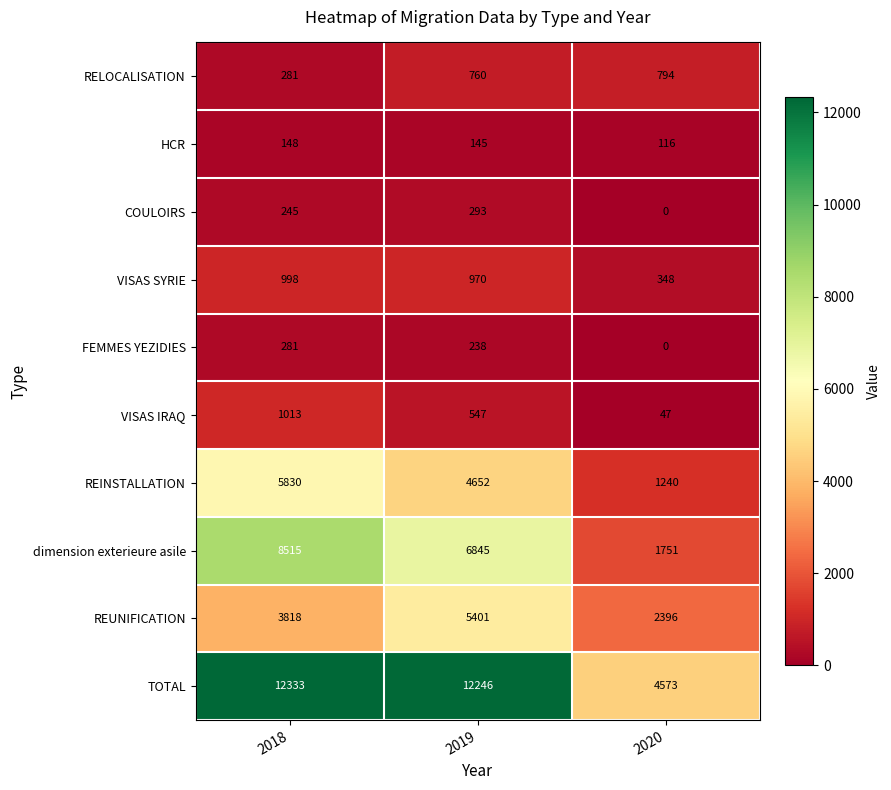

Which series has the widest spread of values?

TOTAL